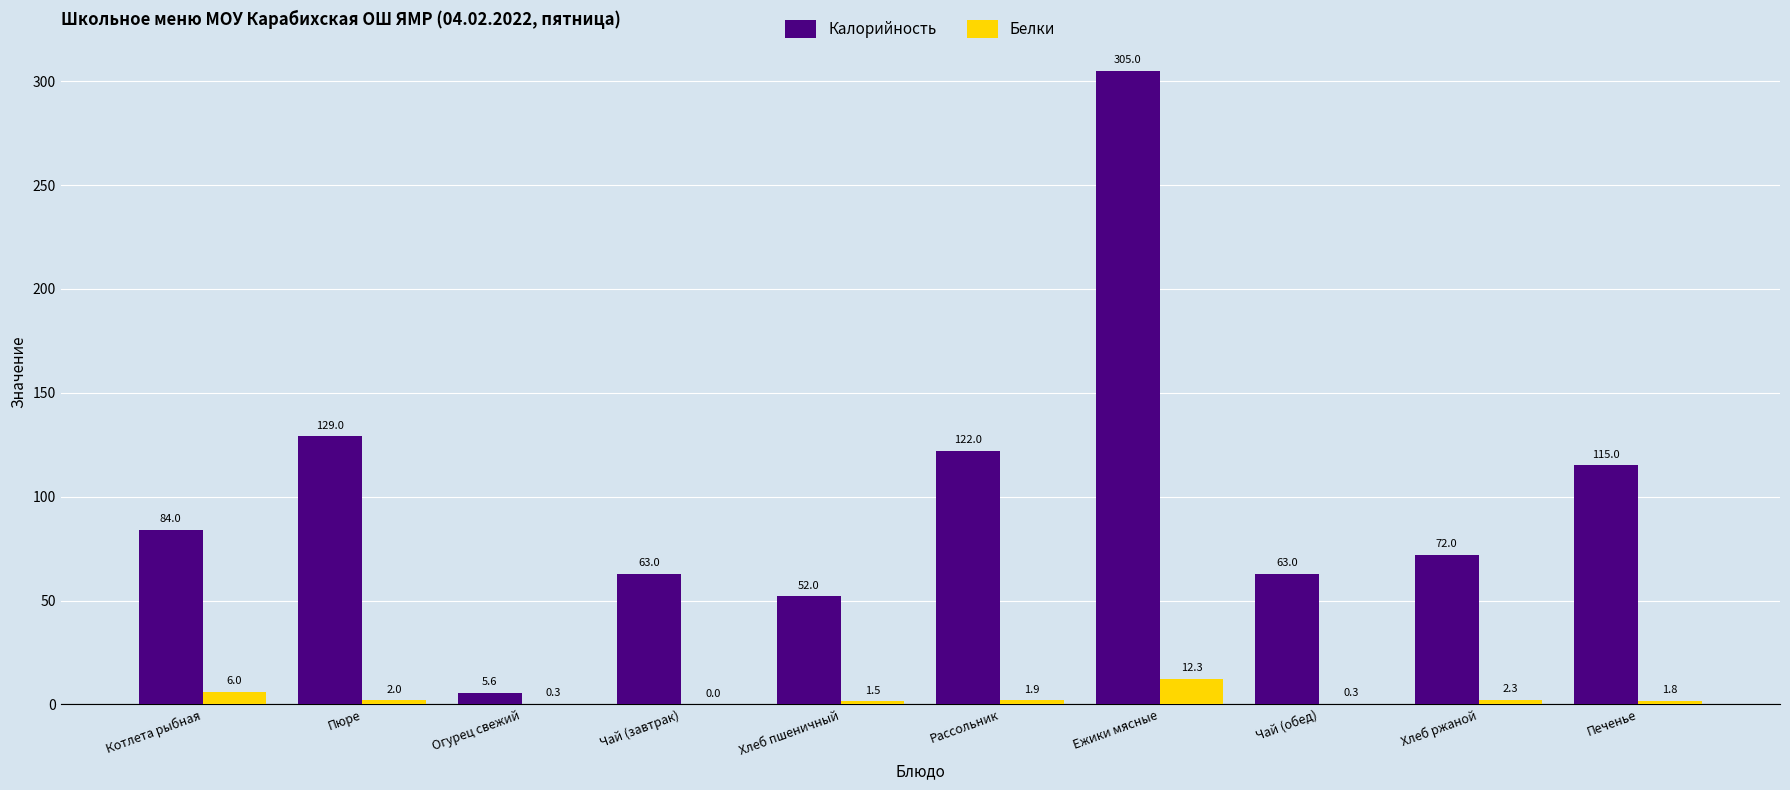

What is the spread (max minus min) of values at Огурец свежий?

5.3